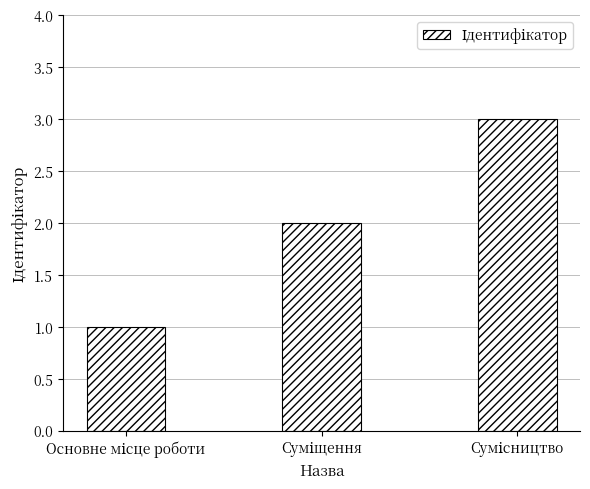

What is the sum of all values?

6